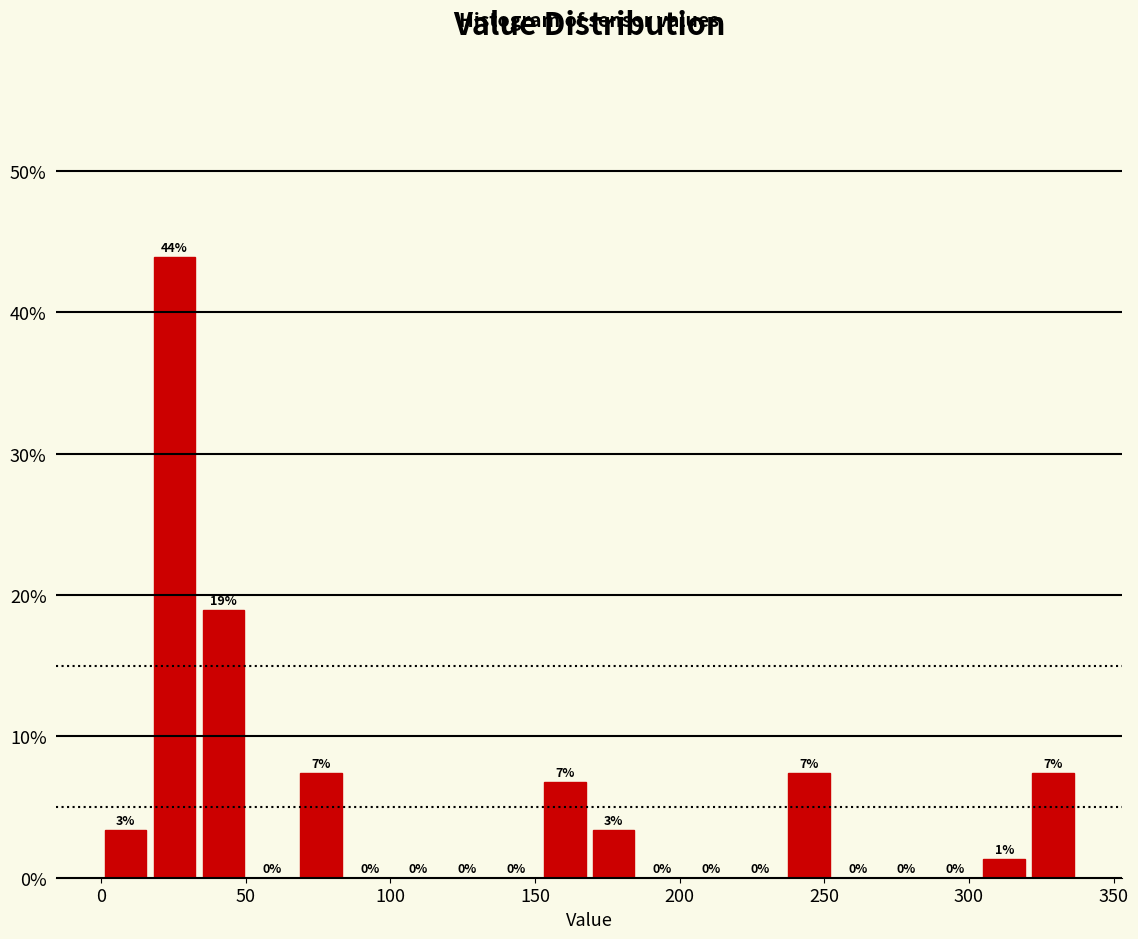

Around what value on the x-axis is the tallest bar? Give the approximate position of its centre, as read against the axis.

25